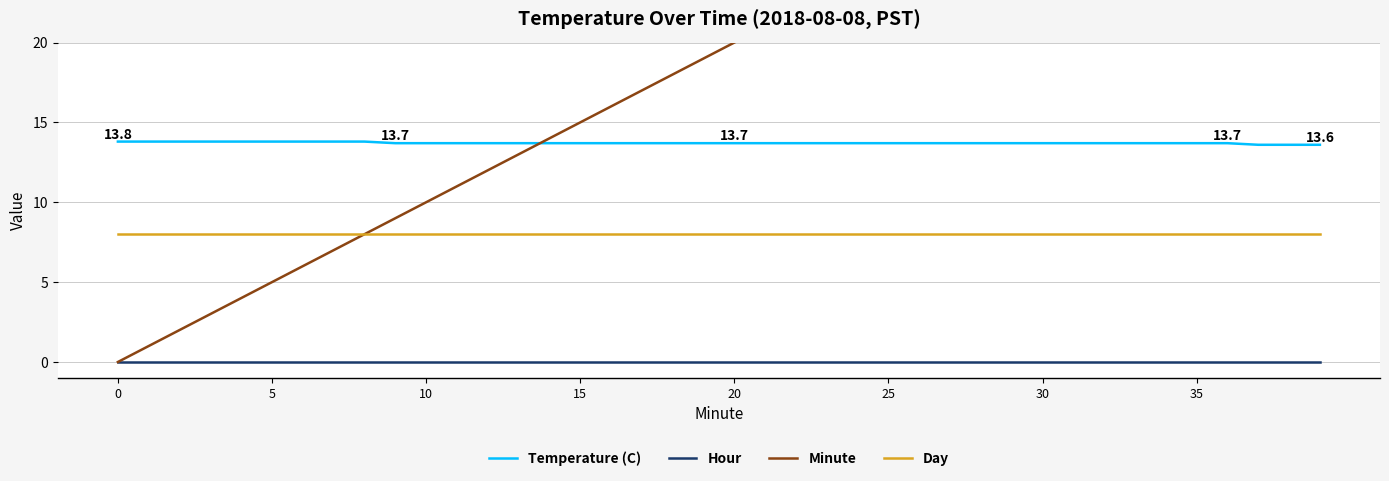

What is the label of the 15th point from the right?

25